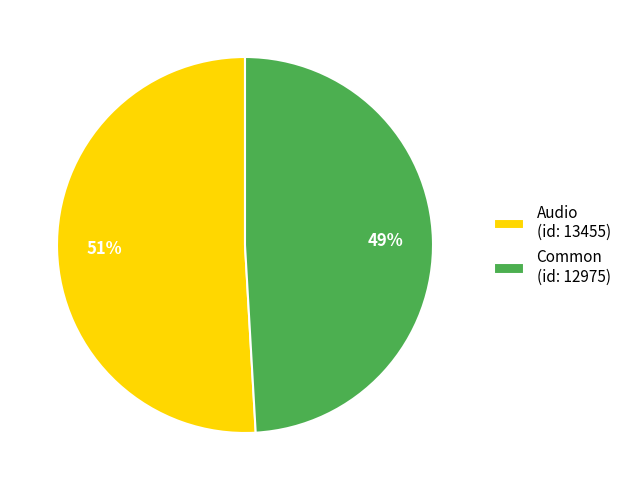

Does Audio represent more than half of the total?

Yes